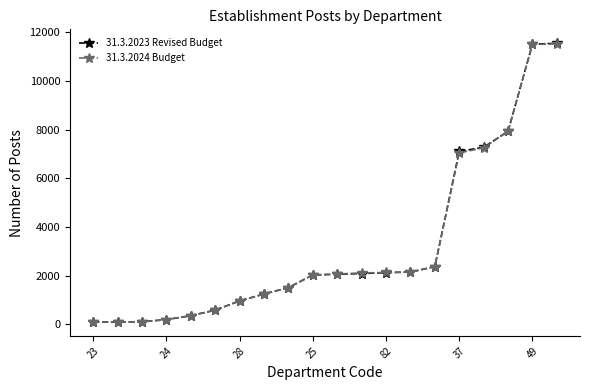

Which series has the widest spread of values?

31.3.2023 Revised Budget